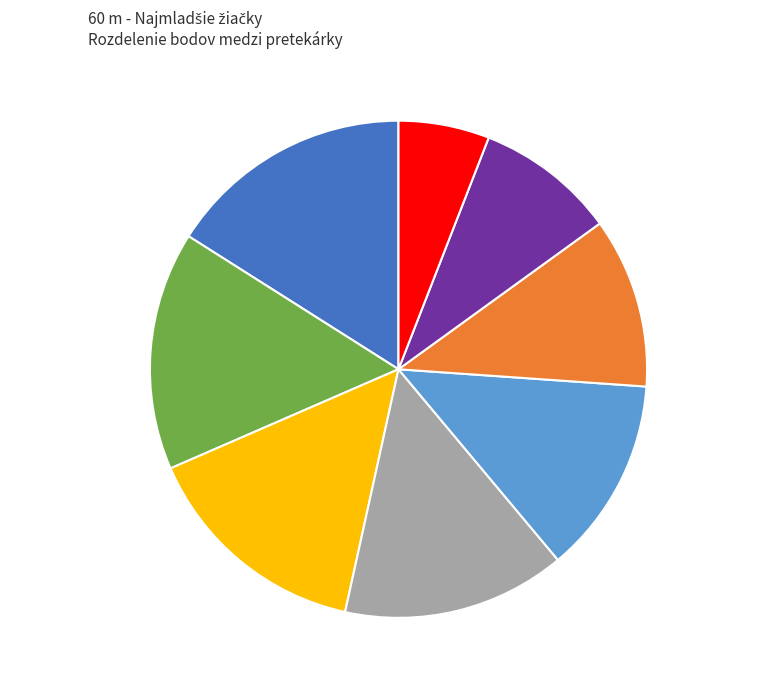

Which has a higher value, Angyiová Stella 11% or Toblová Zoe 15%?

Toblová Zoe 15%